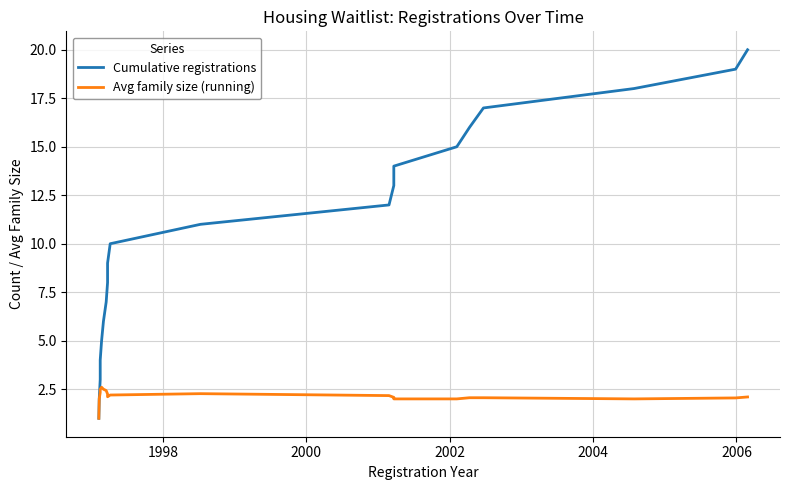

What is the difference between the maximum and minimum values in the Cumulative registrations series?

19.0